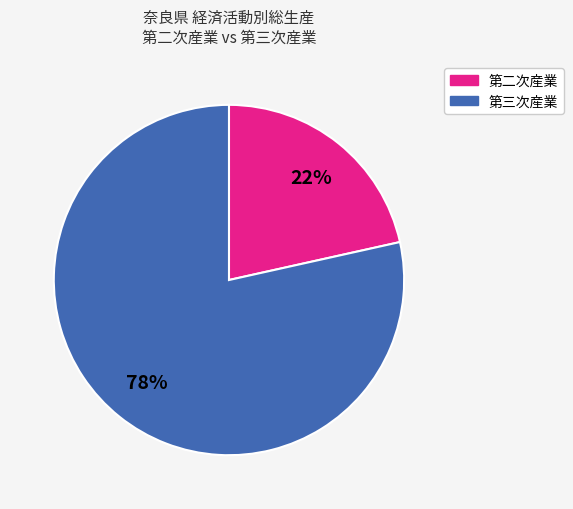

To the nearest percent, what is the average slice percentage?

50%